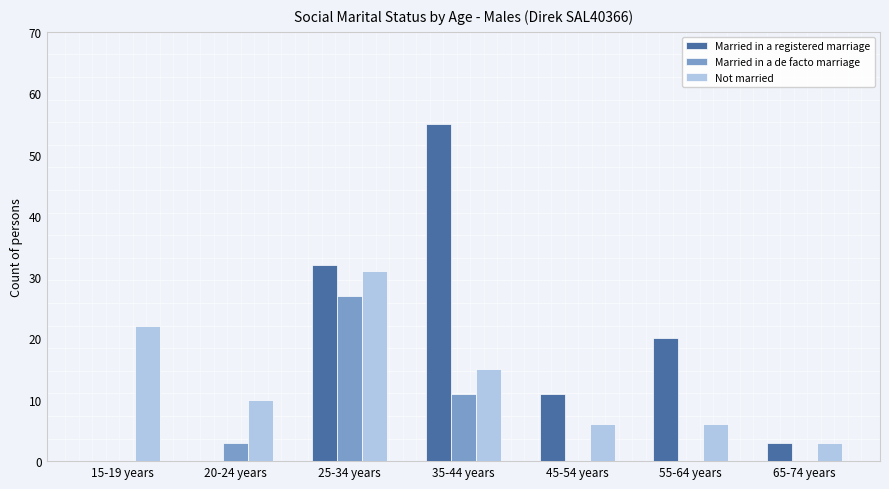

True or false: Not married has a value of 6 at 55-64 years.

True